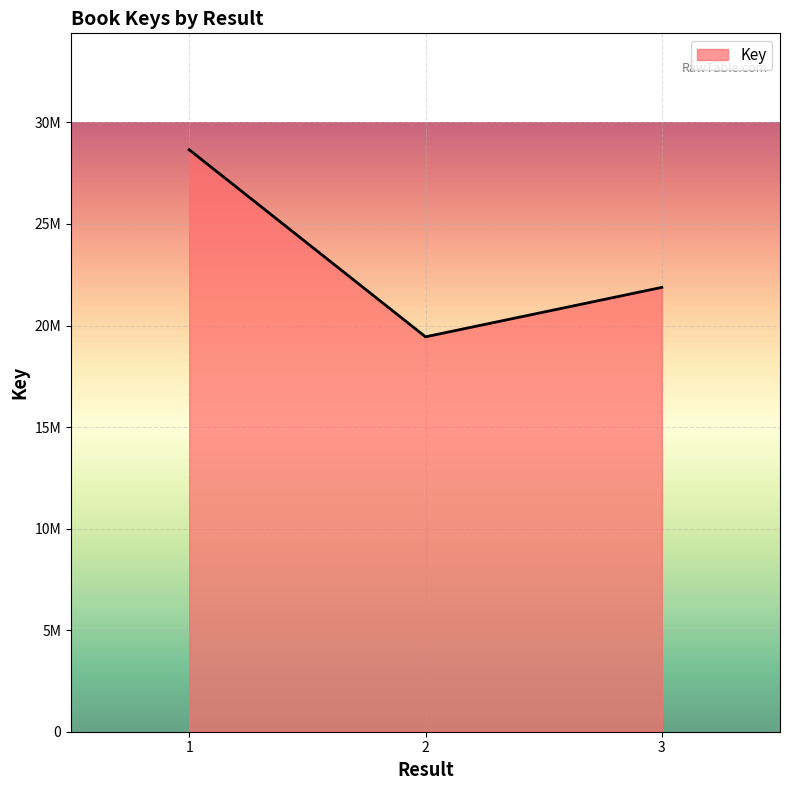

How many lines are shown in the chart?

1